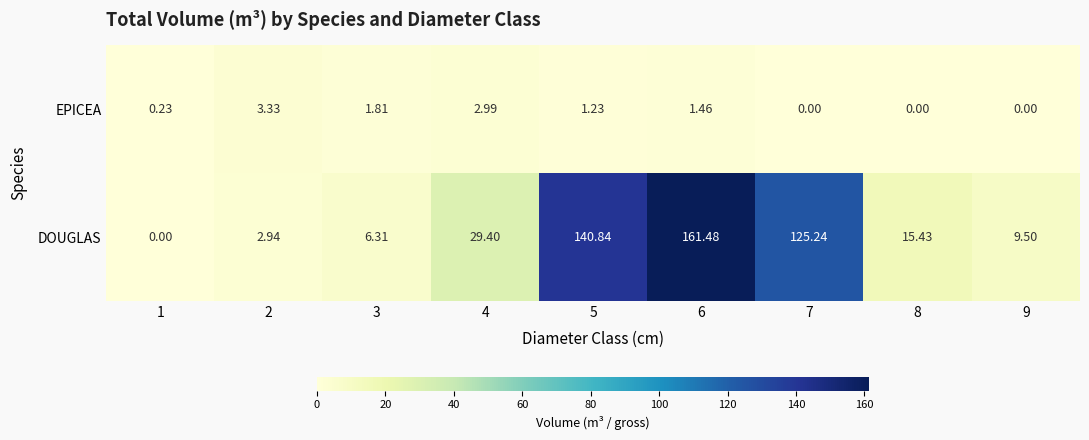

Rank the series by their maximum value, from lowest to highest.

EPICEA, DOUGLAS